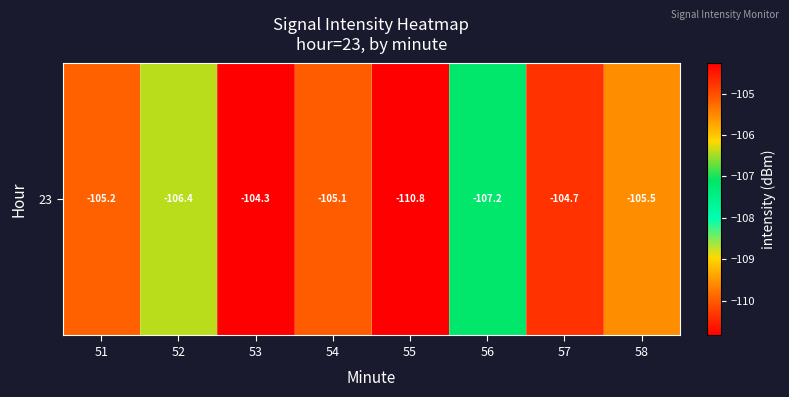

Reading left to right, transcribe all the data shown in this chart.

-105.2	-106.4	-104.3	-105.1	-110.8	-107.2	-104.7	-105.5